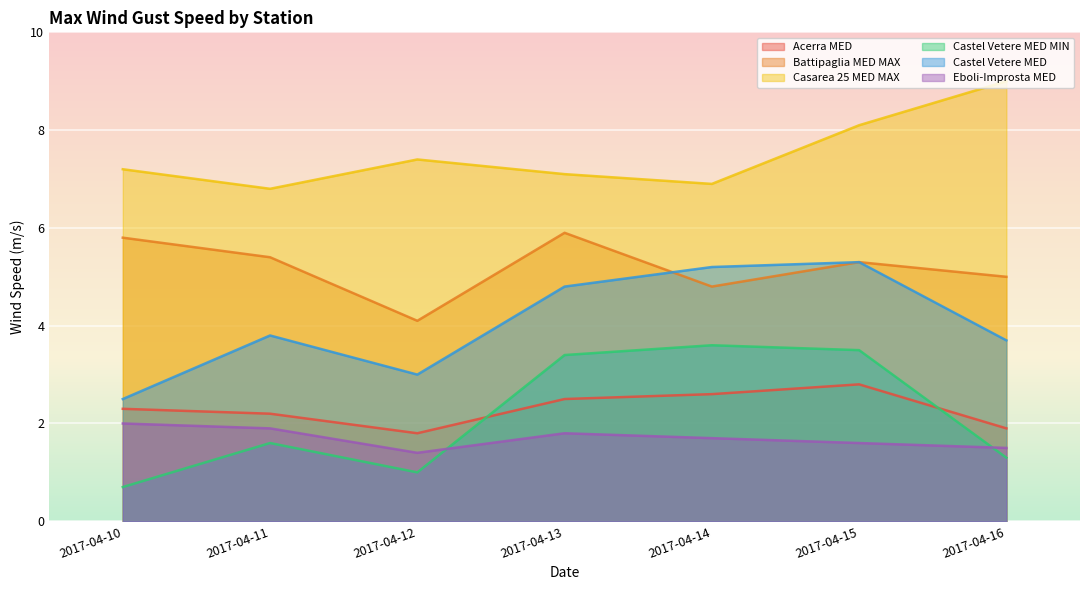

What is the difference between the second highest and minimum values in the Battipaglia MED MAX series?

1.7